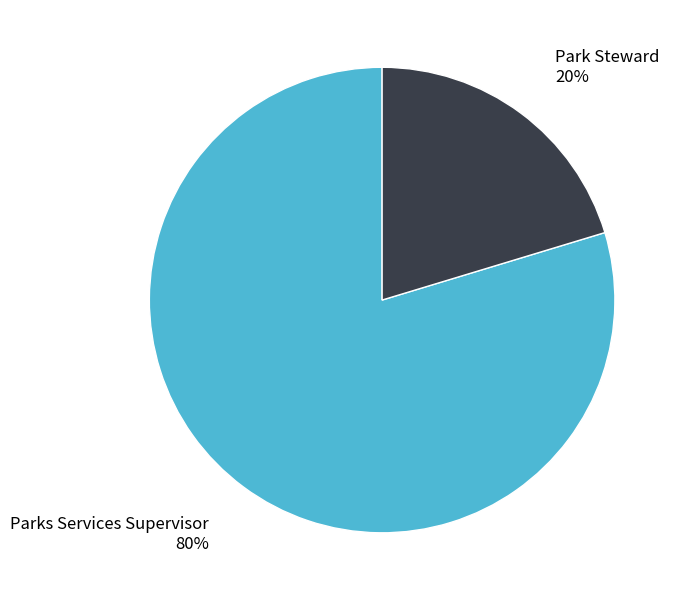

Count the number of slices in the pie.

2